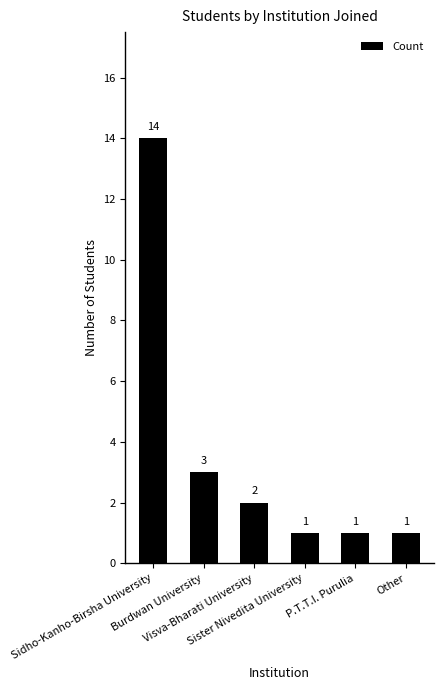

What position from the right is Sidho-Kanho-Birsha University?

6